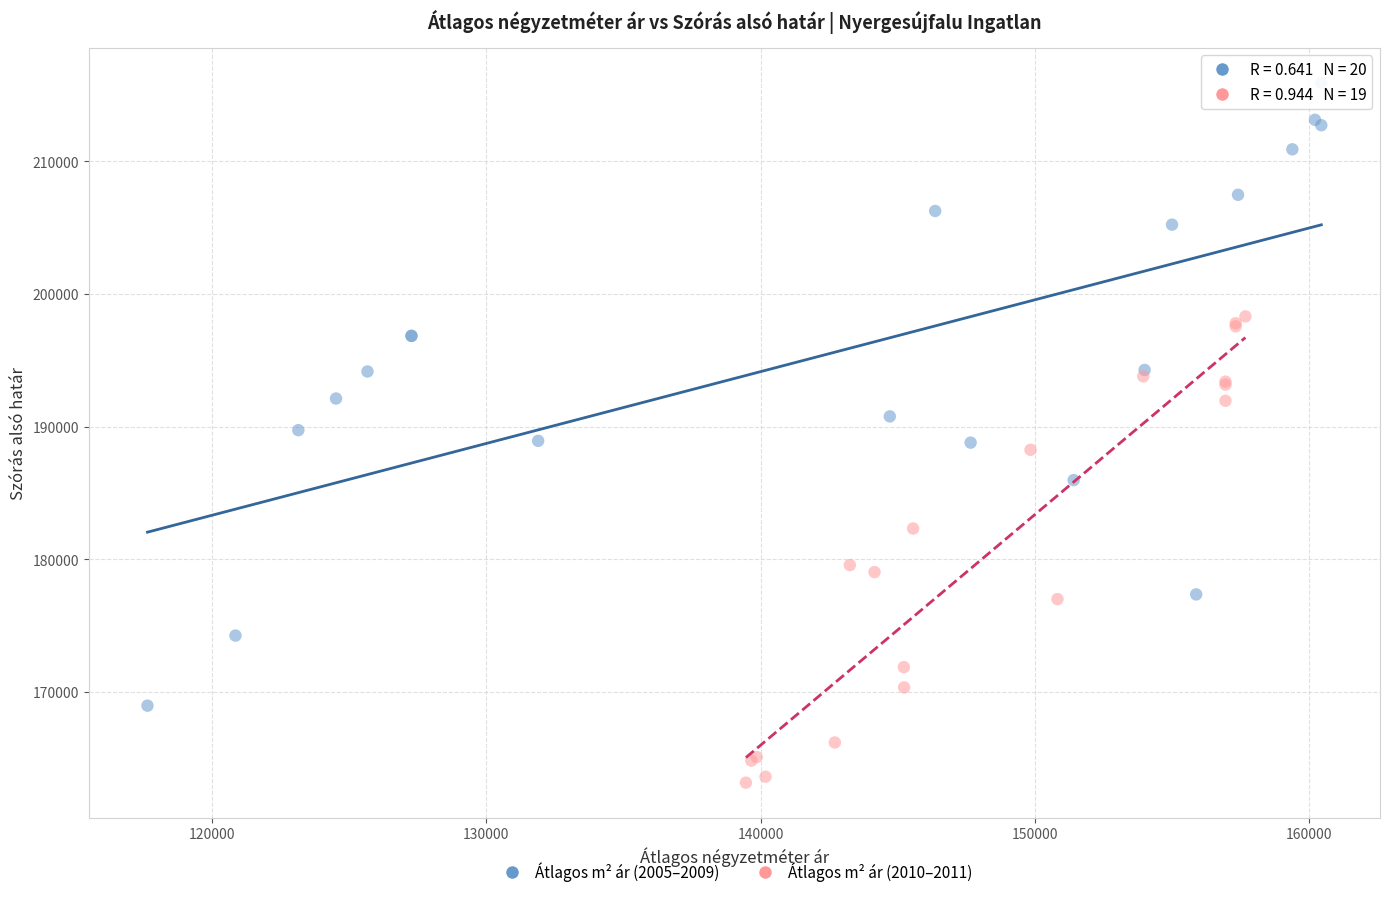

Which series has the widest spread of Y values?

Átlagos m² ár (2005–2009)